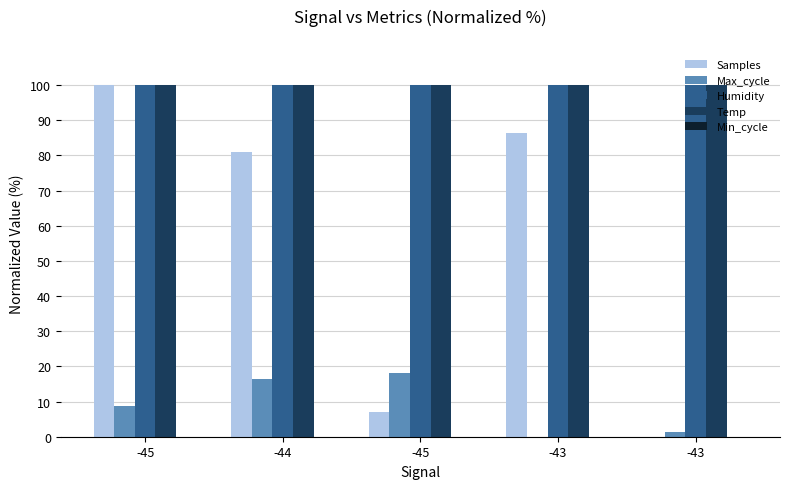

How many distinct data groups are displayed?

4